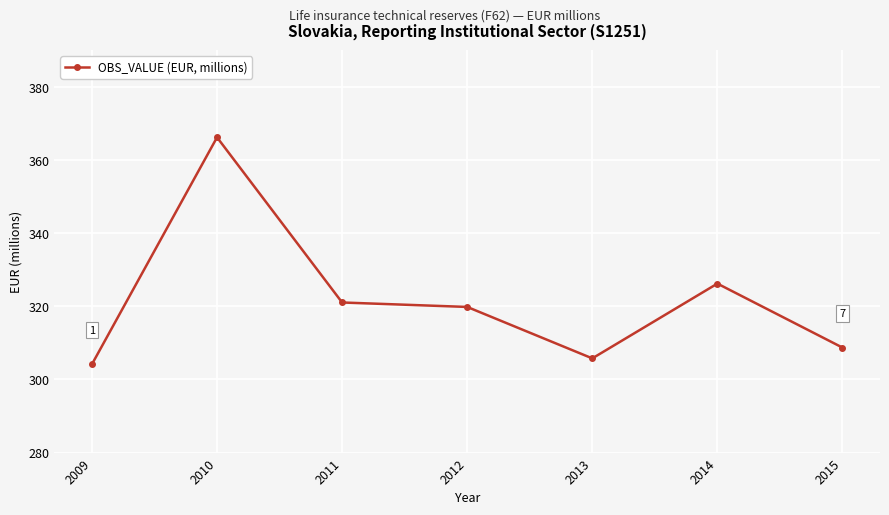

At which category does the chart reach its peak across all series?

2010